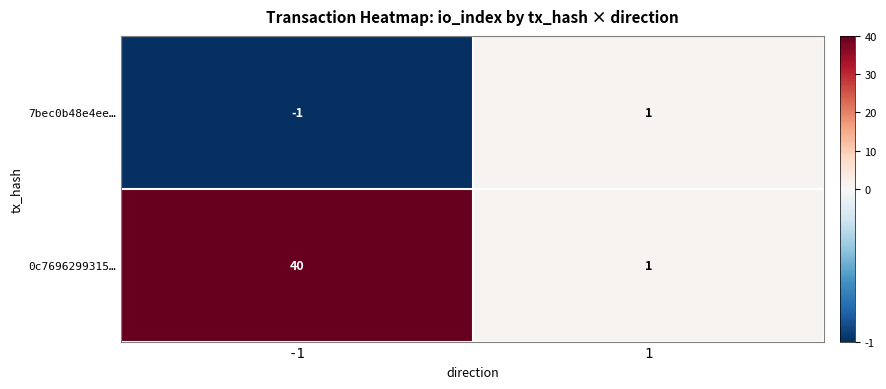

The 7bec0b48e4ee… series shows 0 at -1. True or false?

False